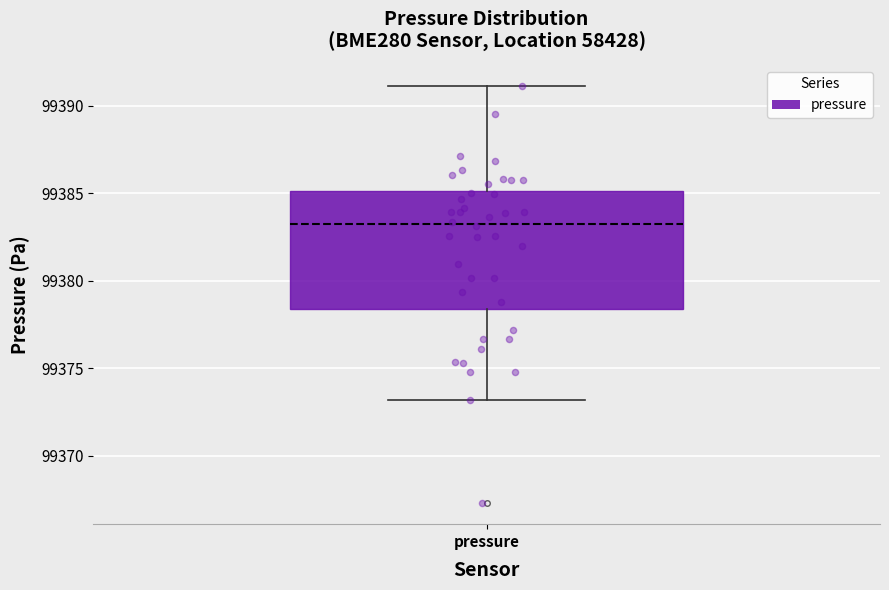

Transcribe this box plot: give where the median line is, the range the box spans, and where the two whiskers end, as read against the y-axis. The values are not printed on the chart, so give them approximately, as read against the axis.

median 99383.5, box 99378.5 to 99385.0, whiskers 99373.0 to 99391.0